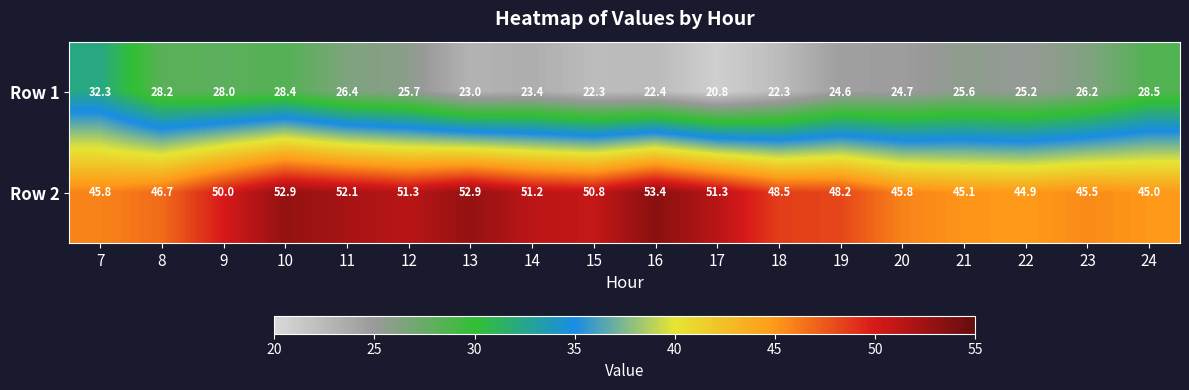

What is the difference between the highest and lowest values at 14?

27.8